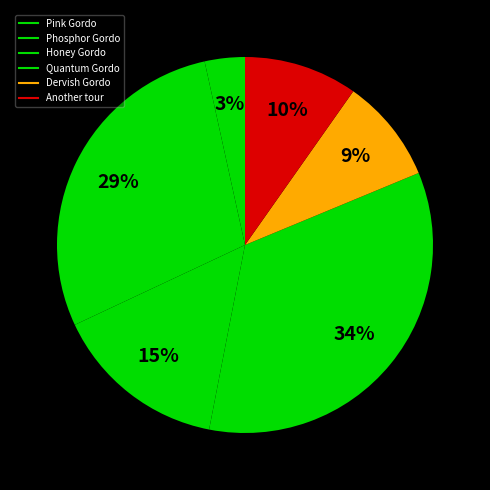

How many segments does this pie chart have?

6